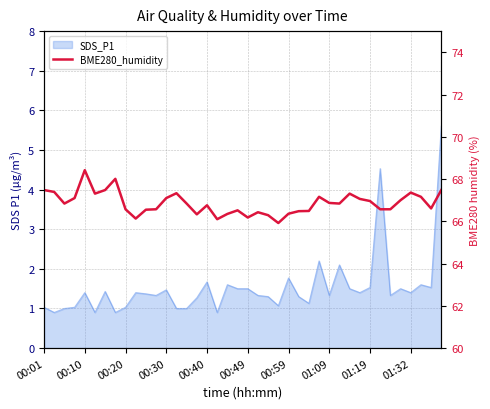

How many interior local valleys (lower than both neighbors) does the data have?

9